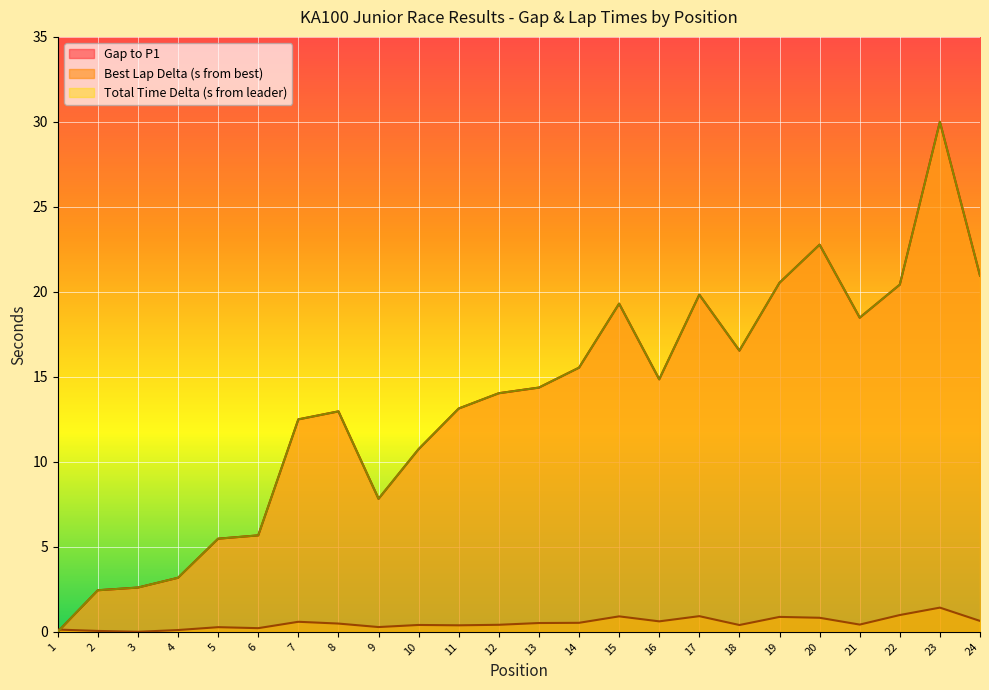

What is the difference between the maximum and minimum values in the Total Time series?

30.0